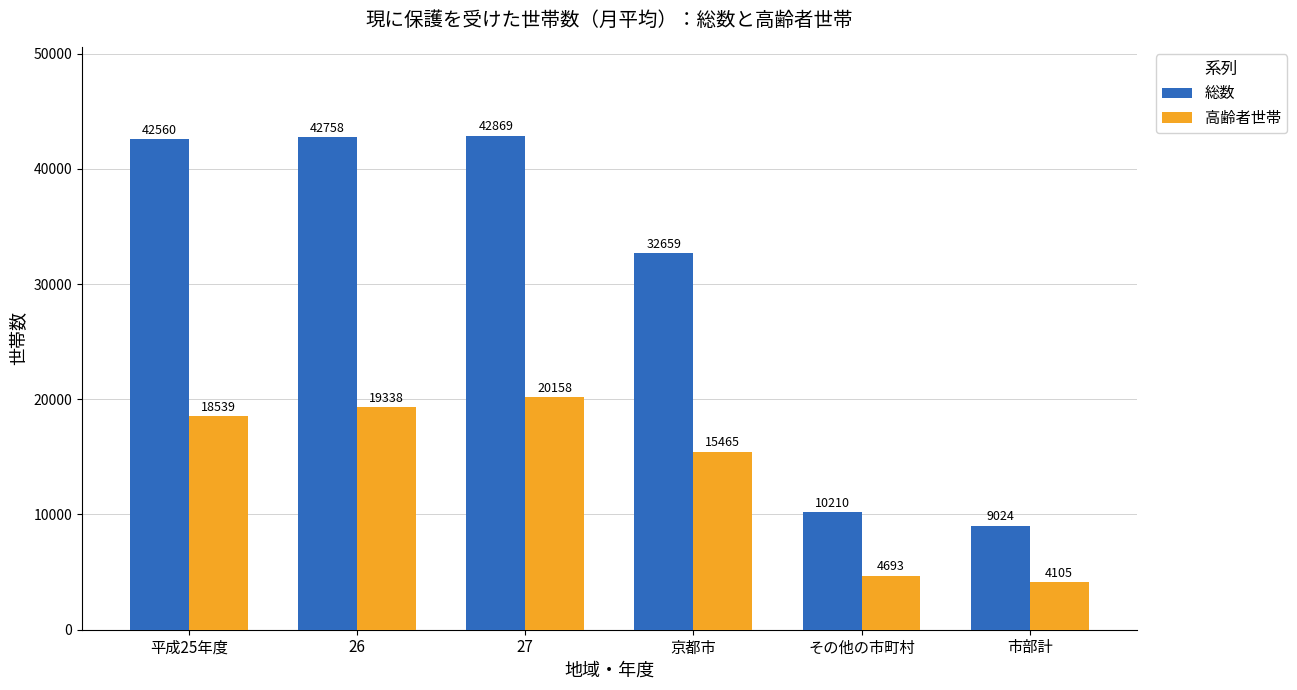

The 高齢者世帯 series shows 4693.2 at その他の市町村. True or false?

True